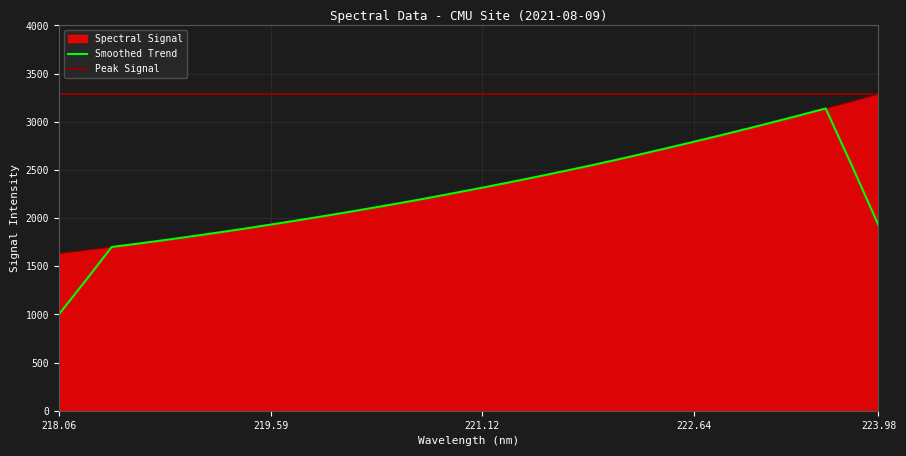

Where is the data nearest to the value 2459?

221.6902